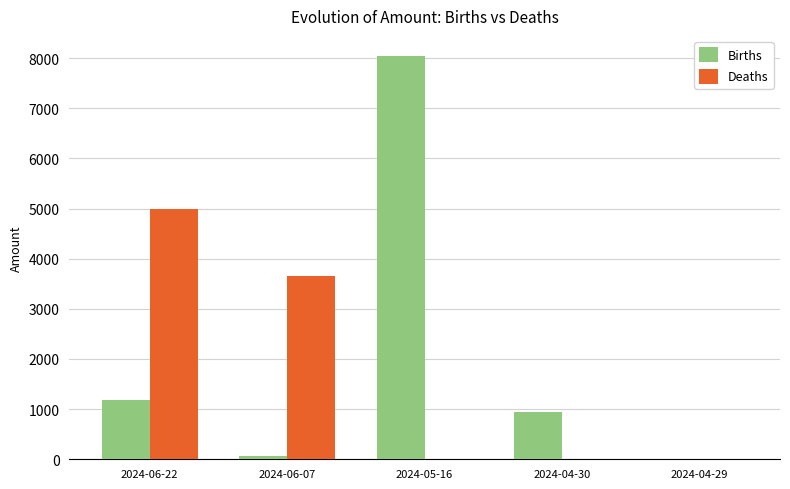

How many groups of bars are there?

5